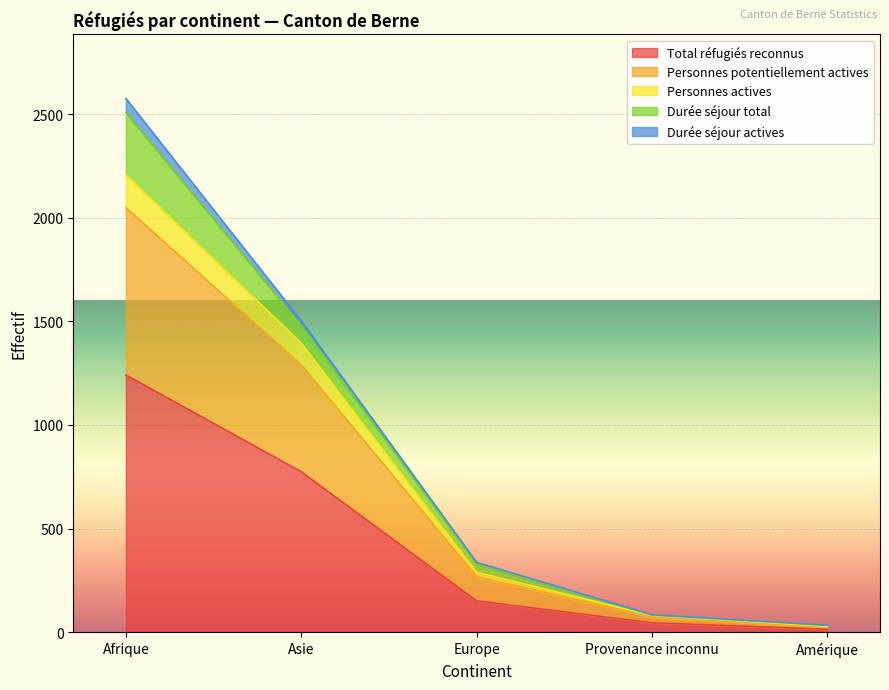

What is the approximate value of Total réfugiés reconnus at Afrique?

1241